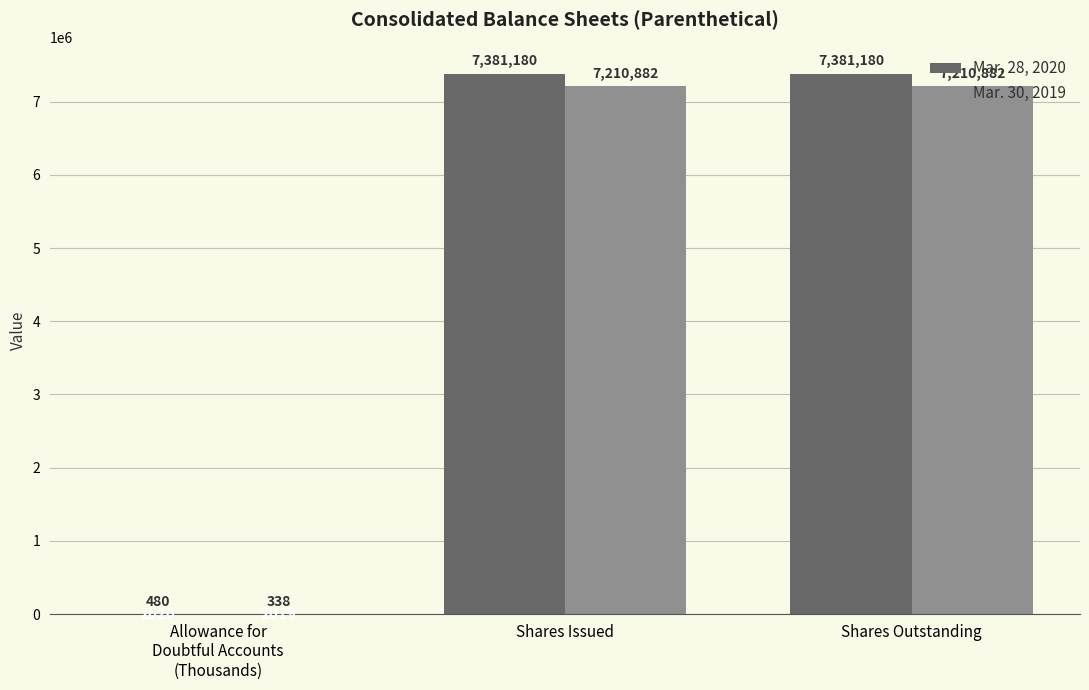

Are the bars grouped side by side (vs. stacked)?

Yes